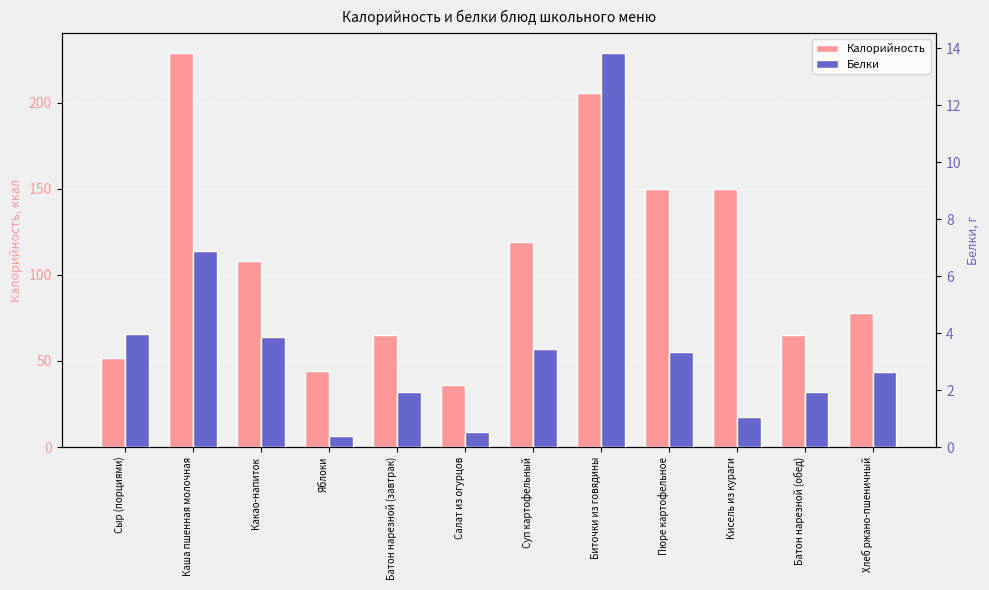

True or false: Белки has a value of 3.4 at Суп картофельный.

True